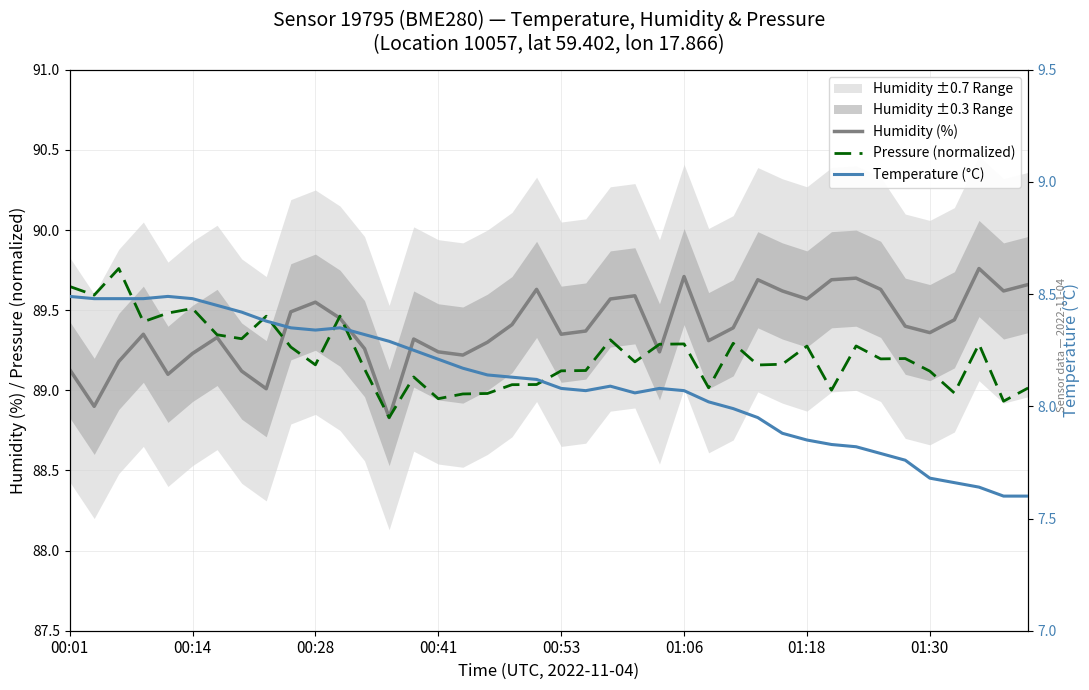

How many values in the Temperature (°C) series exceed 8?

27